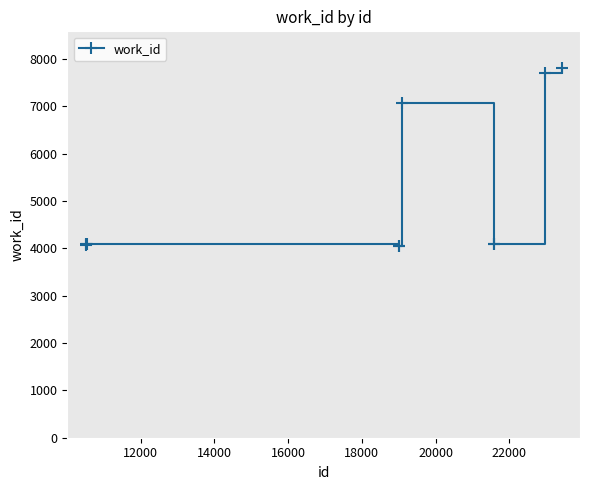

What is the value of the 10th point from the left?

7806